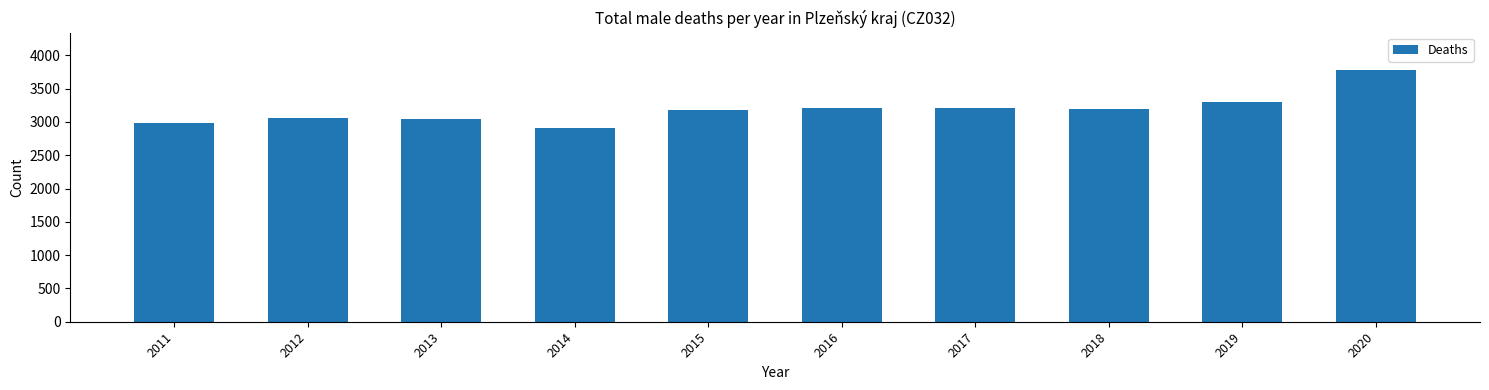

What is the sum of all values?

31856